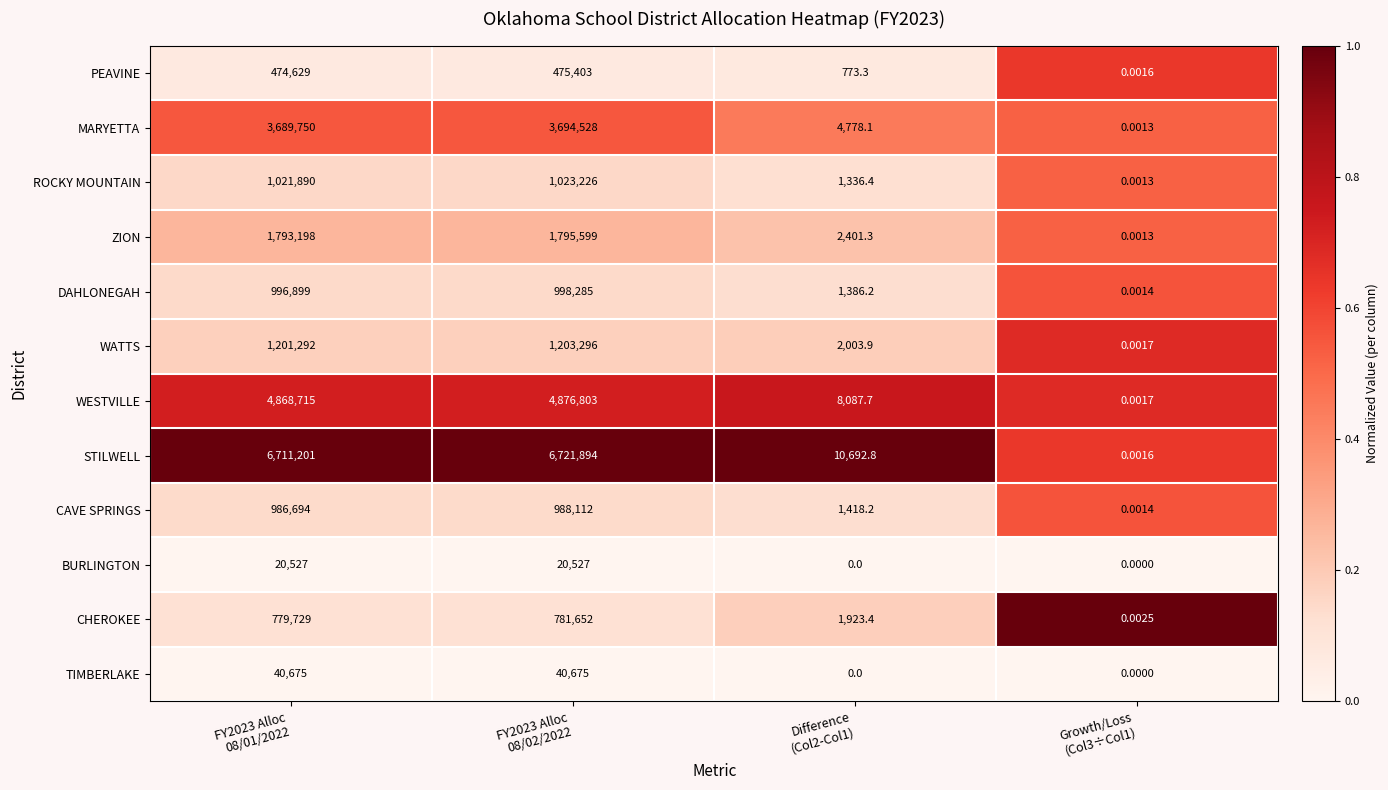

Rank the series by their maximum value, from highest to lowest.

STILWELL, WESTVILLE, MARYETTA, ZION, WATTS, ROCKY MOUNTAIN, DAHLONEGAH, CAVE SPRINGS, CHEROKEE, PEAVINE, TIMBERLAKE, BURLINGTON